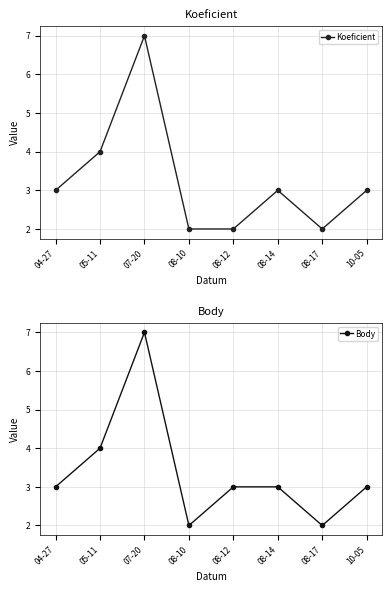

At which label does Body first exceed 3?

05-11